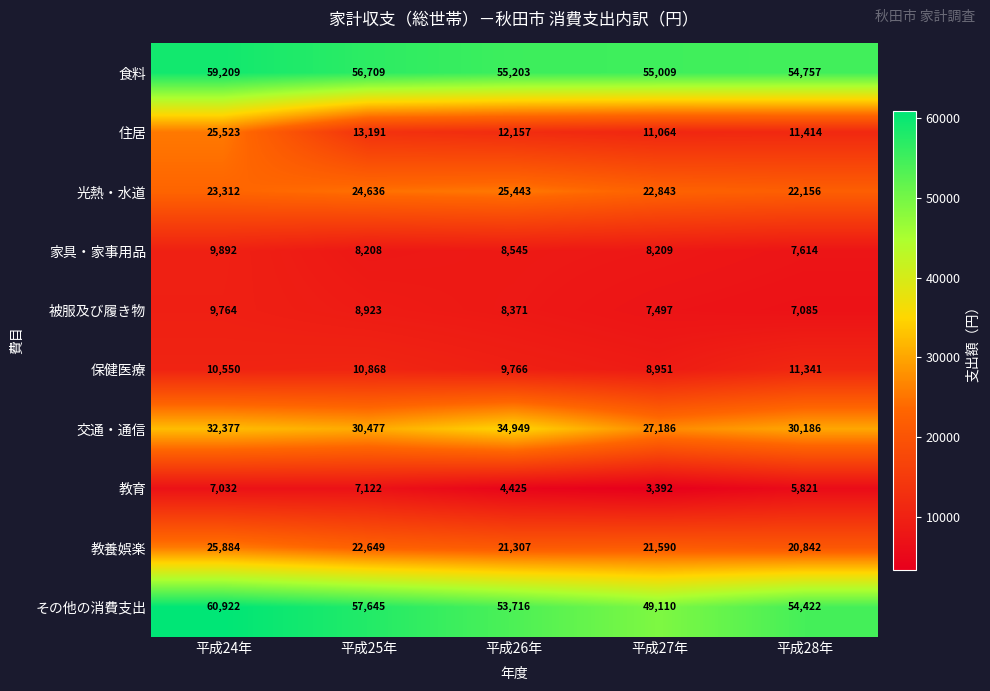

What is the maximum value shown in the chart?

60922